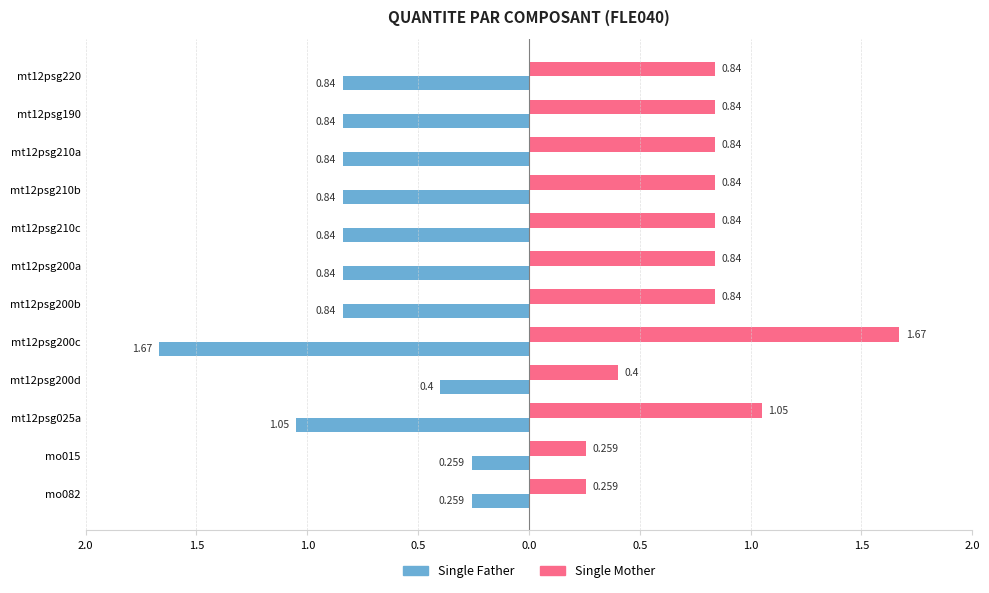

What are all the series names shown in the legend?

Single Father, Single Mother